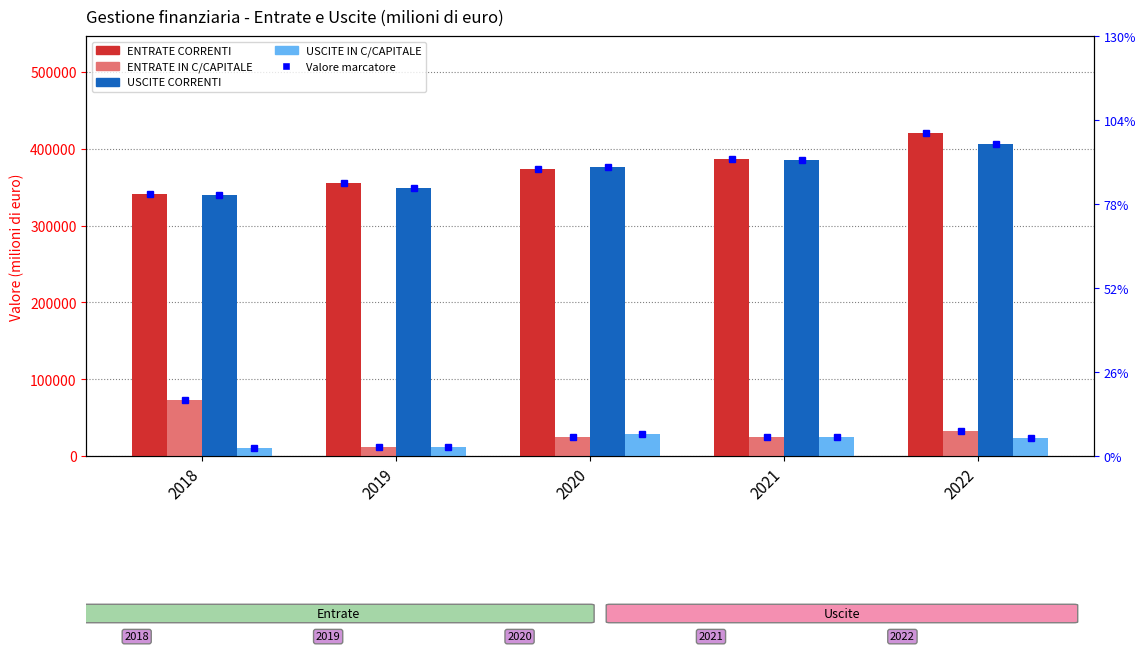

How many data points does each series have?

5